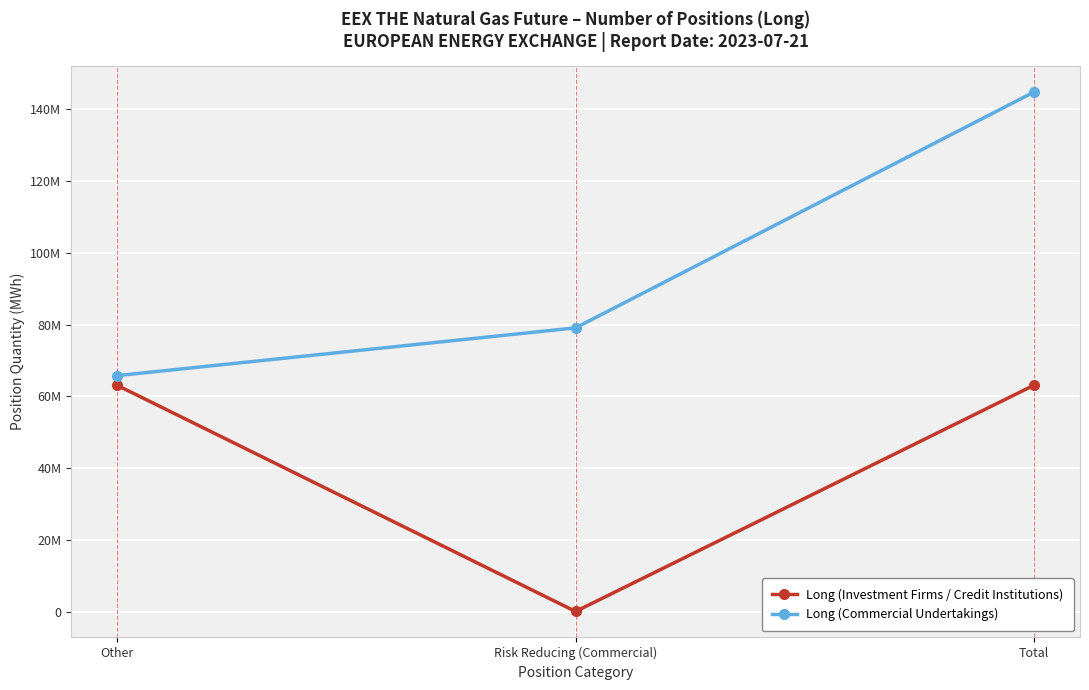

What are all the series names shown in the legend?

Long (Investment Firms / Credit Institutions), Long (Commercial Undertakings)